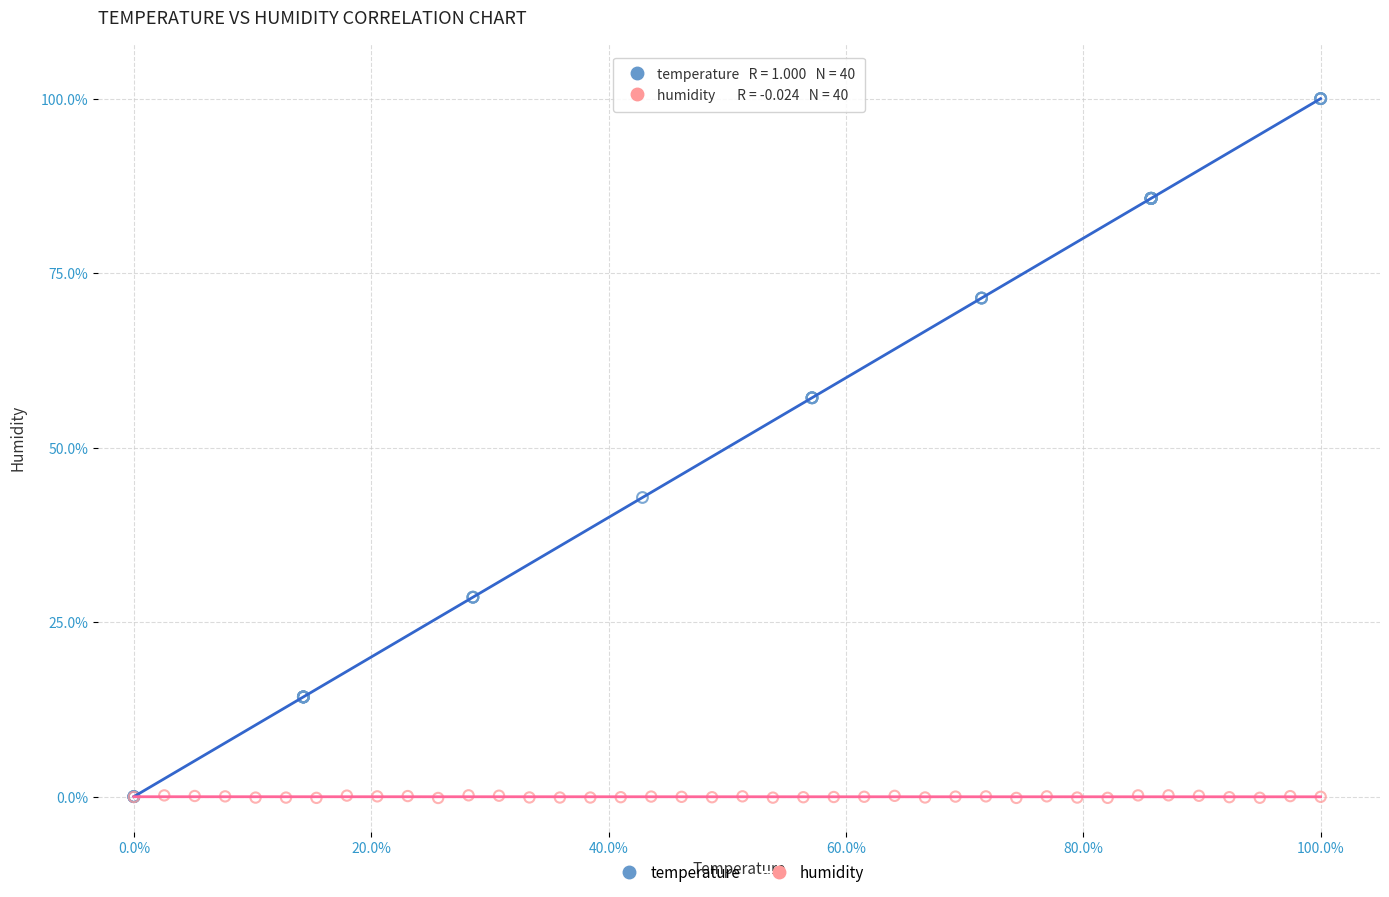

Which series has the widest spread of Y values?

temperature